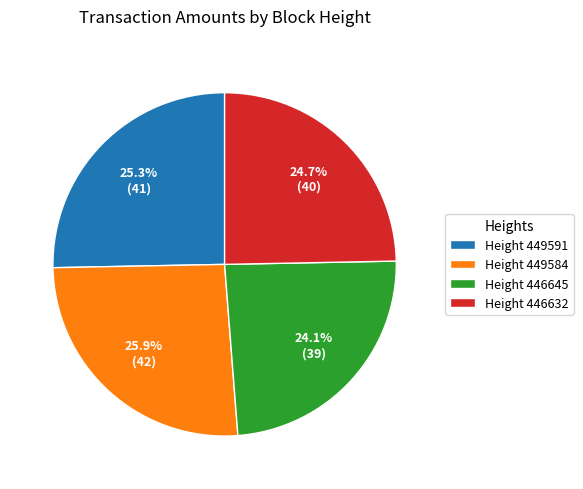

What is the smallest slice in the pie chart?

Height 446645